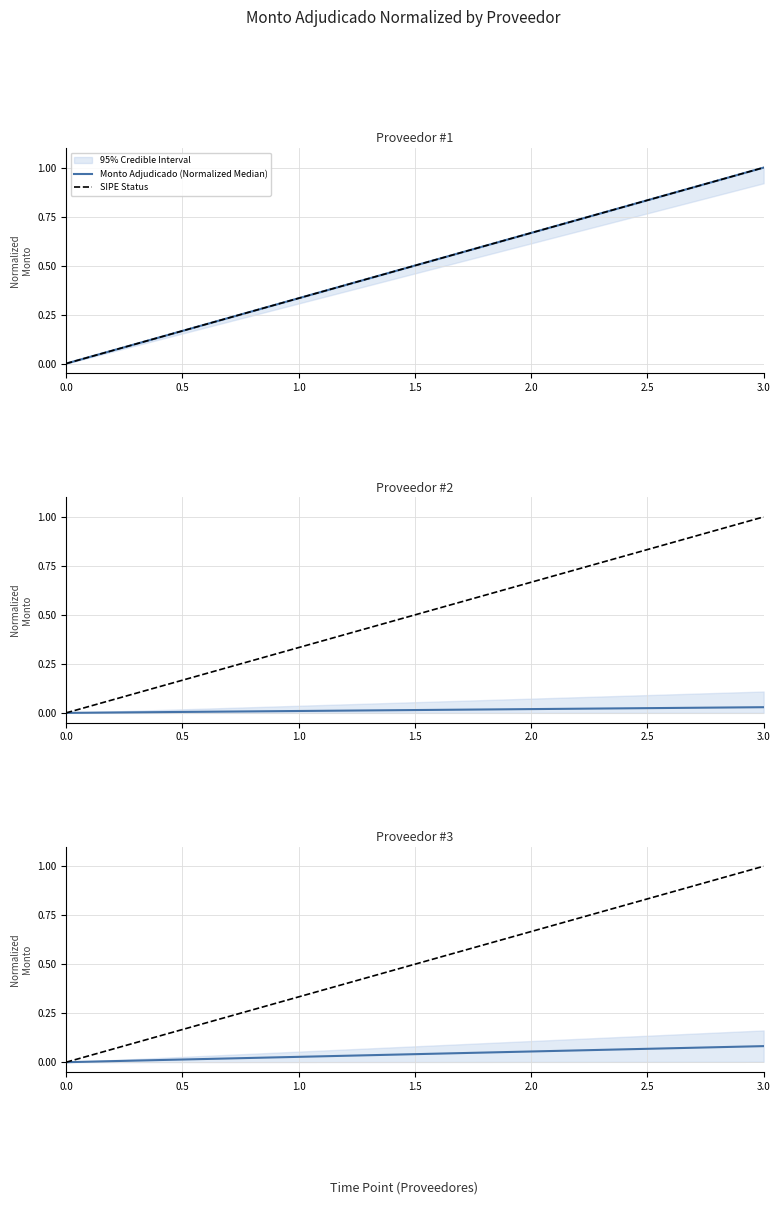

What is the difference between the second highest and second lowest values in the SIPE Status series?

0.9